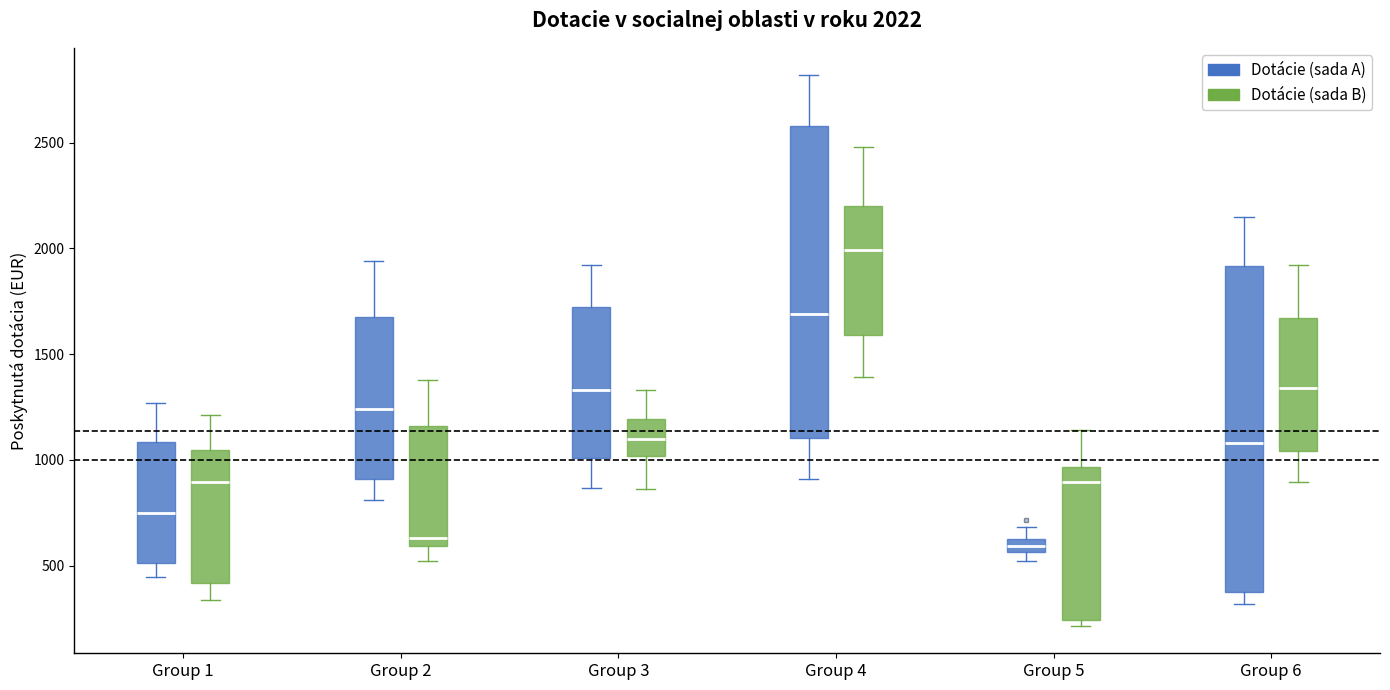

Which box is the tallest, from its lower edge to its upper edge?

Group 6 (Dotácie (sada A))